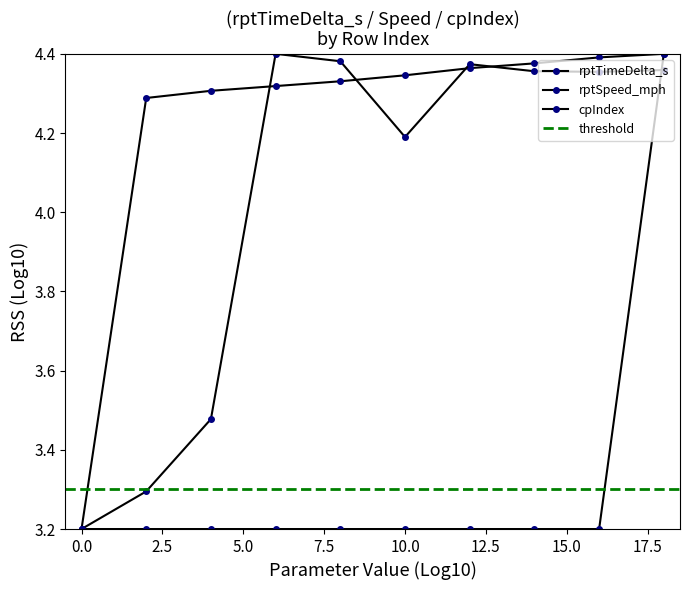

Rank the series at 12 from lowest to highest value.

cpIndex, rptTimeDelta_s, rptSpeed_mph